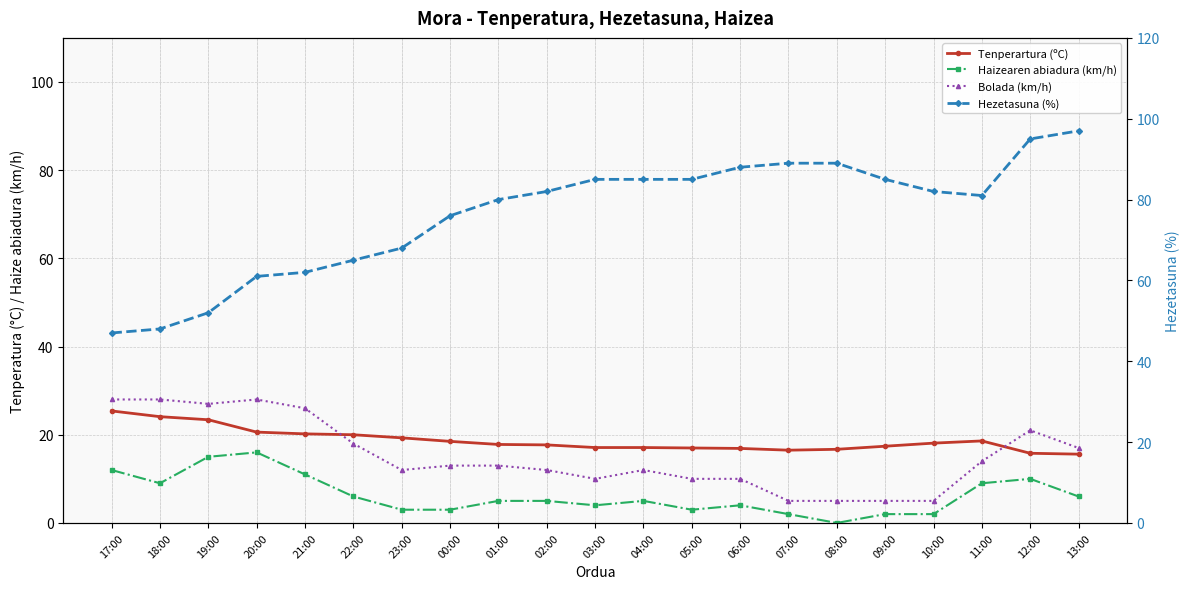

What is the approximate value of Tenperartura (ºC) at 20:00?

20.6